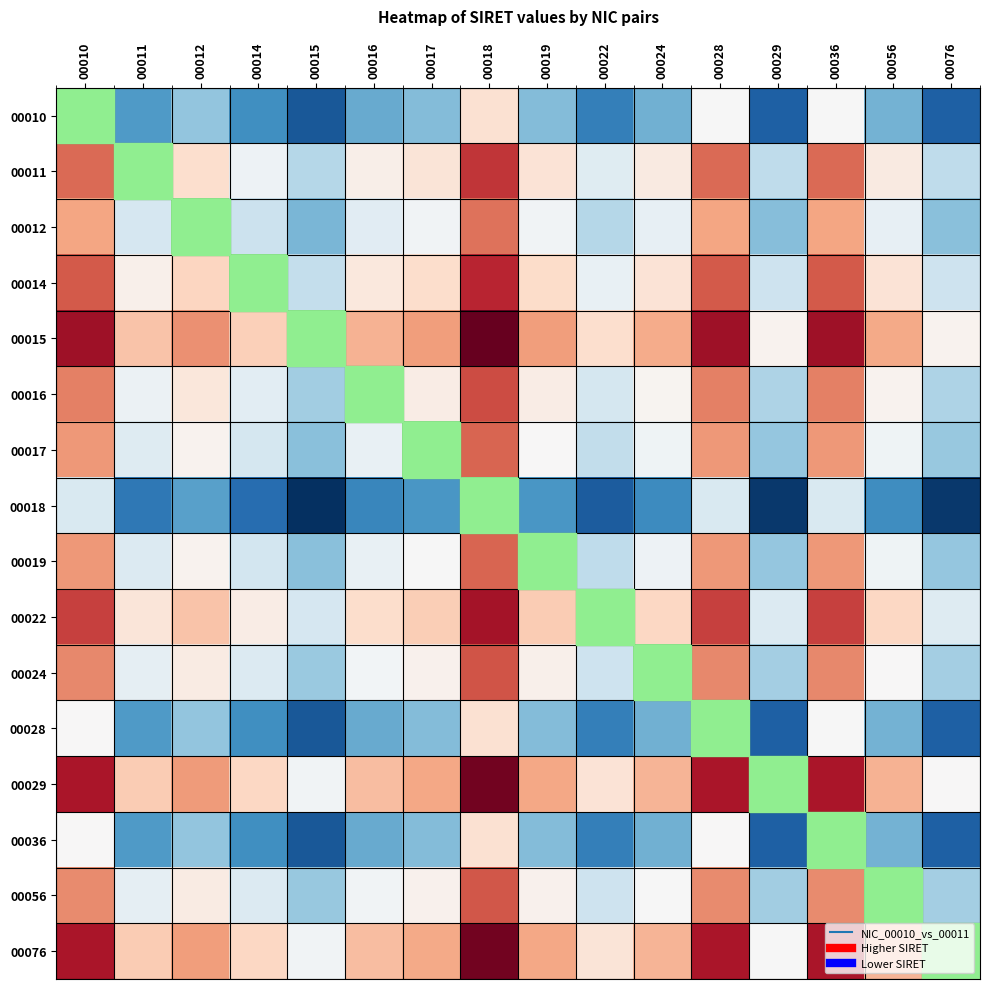

True or false: 00015 has a value of 0.3 at 00014.

False